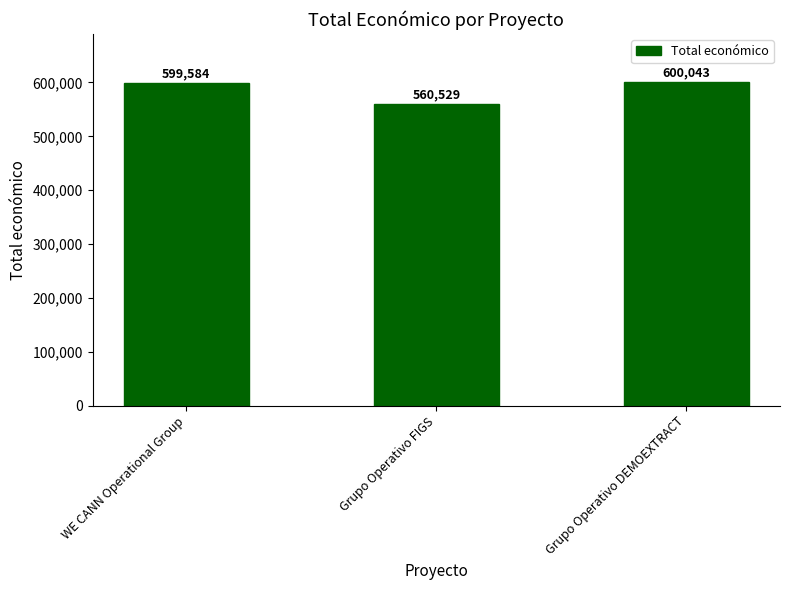

What is the label of the 1st bar from the right?

Grupo Operativo DEMOEXTRACT